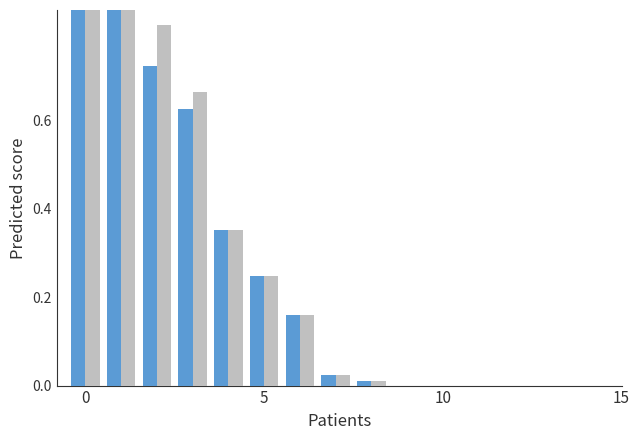

Are the bars horizontal?

No